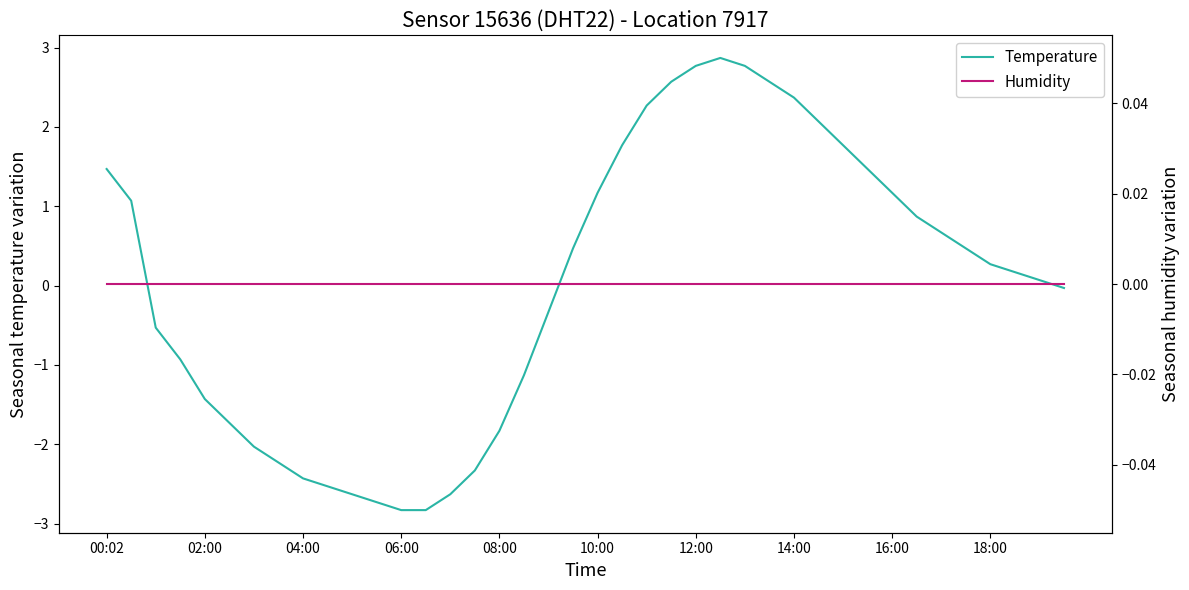

Which series ends up on top after the final intersection of Humidity and Temperature?

Humidity